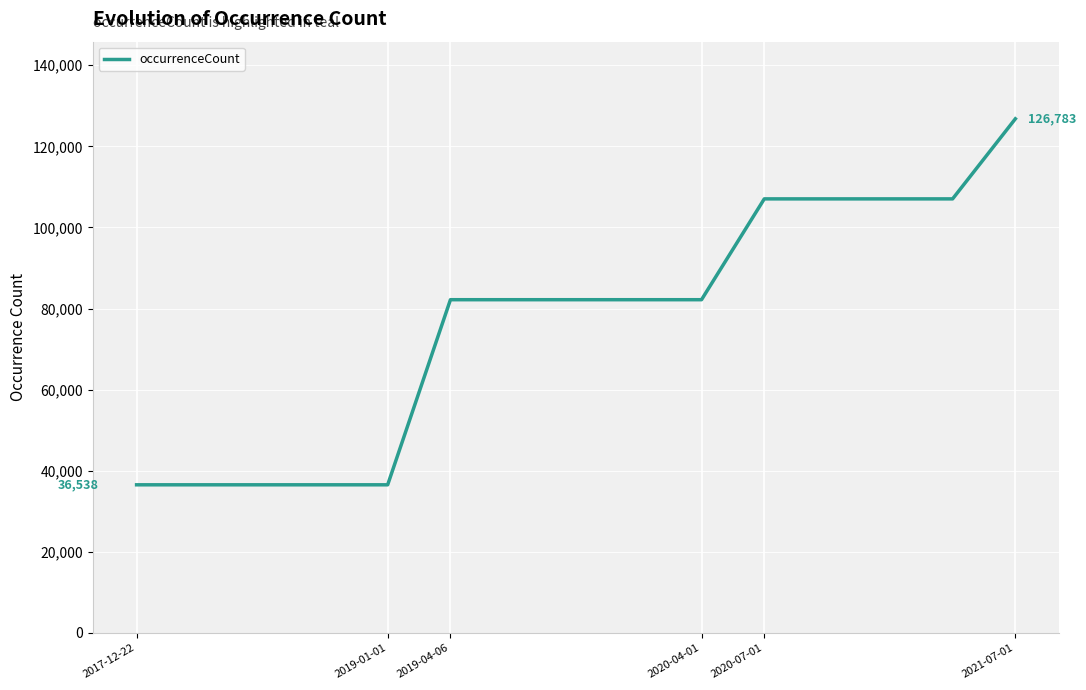

What is the difference between the maximum and minimum values?

90245